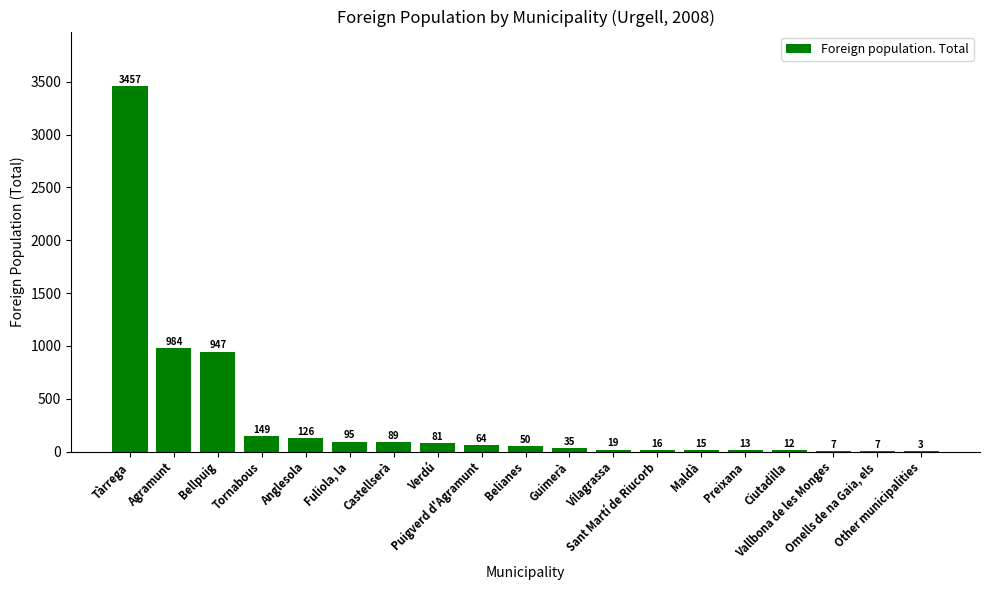

What is the greatest value displayed?

3457